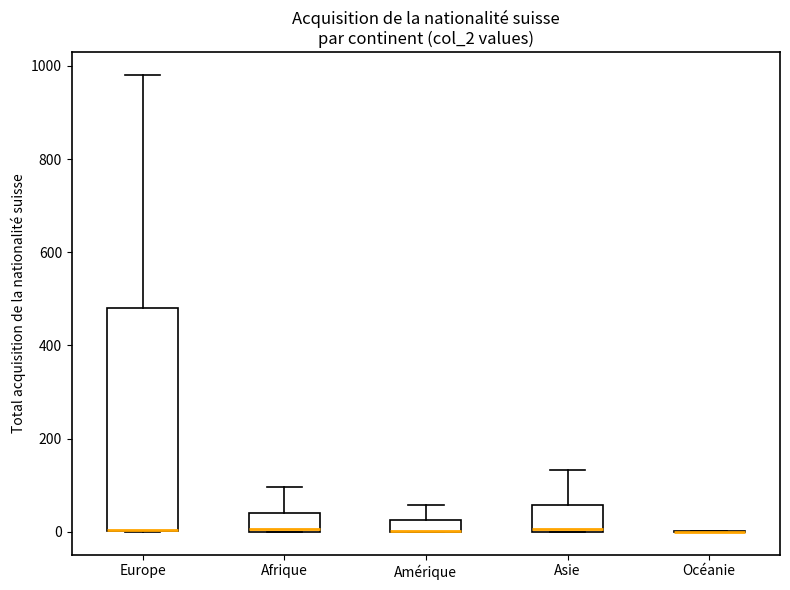

Which box is the tallest, from its lower edge to its upper edge?

Europe